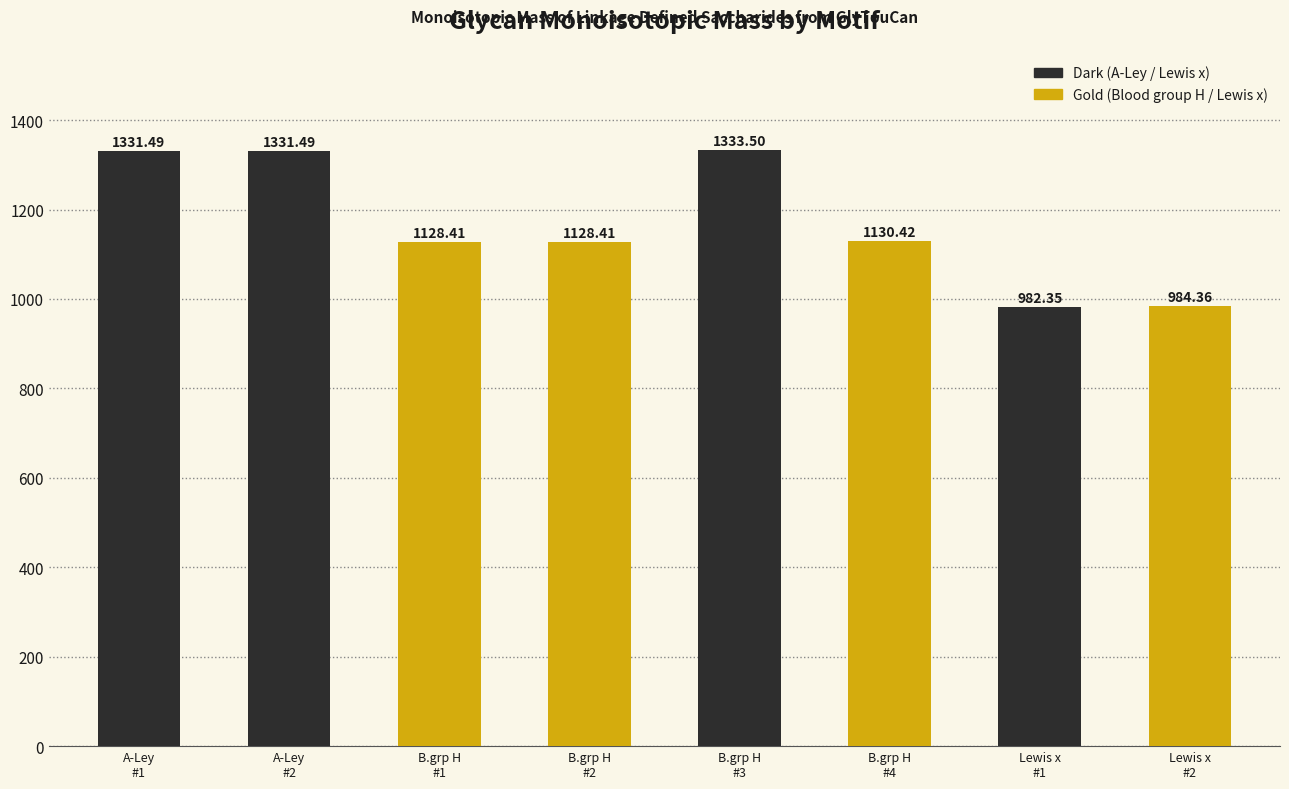

Which has a higher value, B.grp H
#2 or A-Ley
#2?

A-Ley
#2